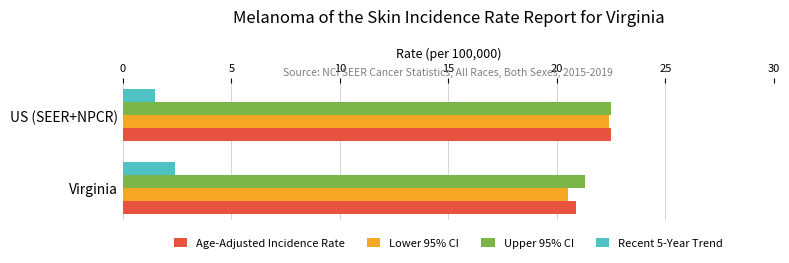

Rank the categories by Upper 95% CI value from lowest to highest.

Virginia, US (SEER+NPCR)